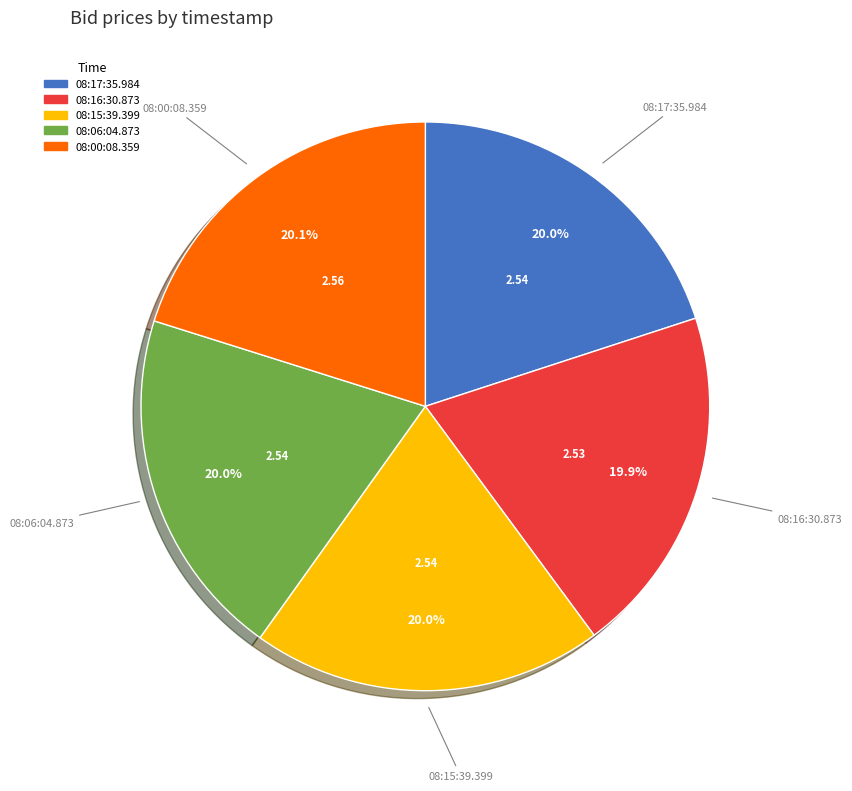

True or false: 08:15:39.399 accounts for 10% of the total.

False